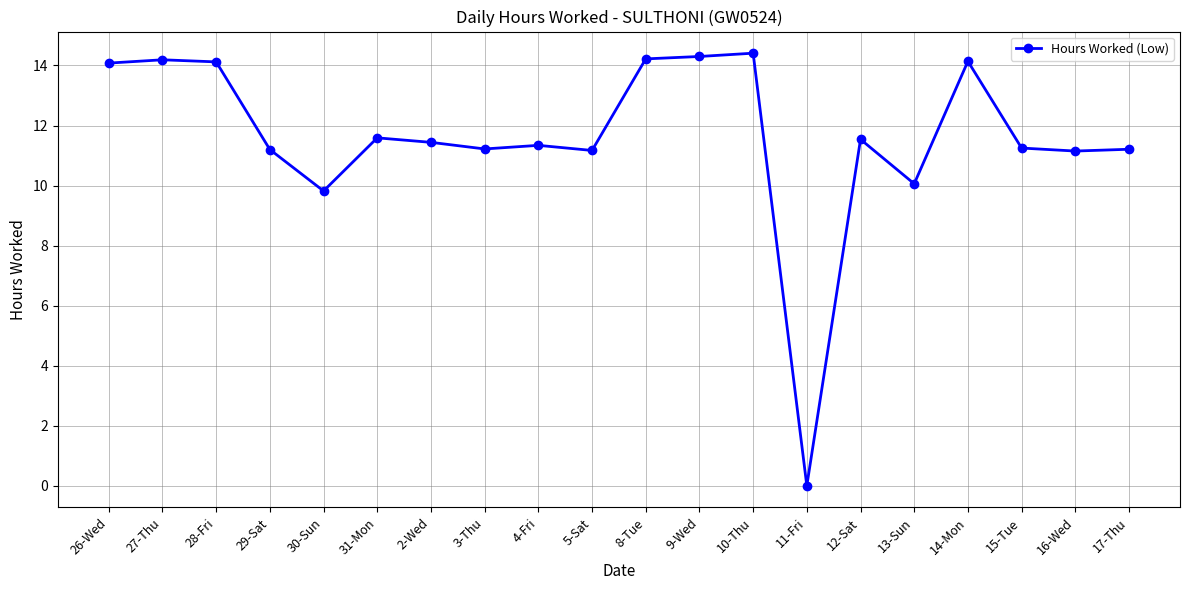

What is the label of the 8th point from the left?

3-Thu